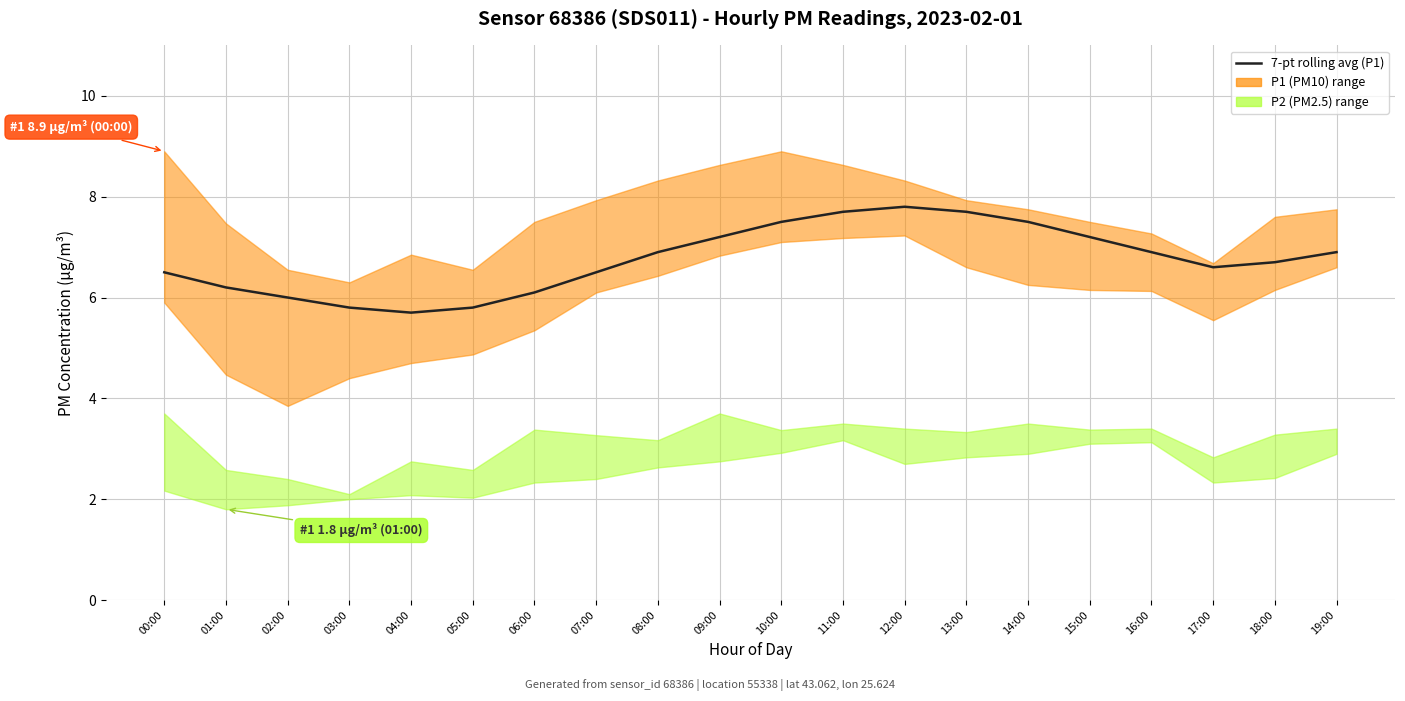

Between 00:00 and 07:00, which is larger?

00:00